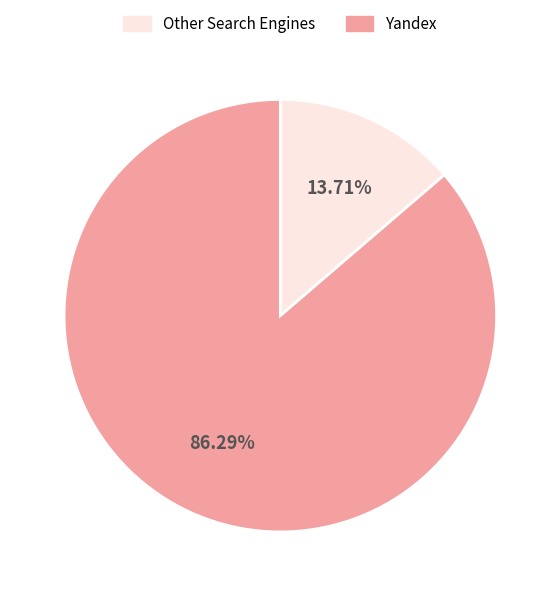

Rank the categories by value from lowest to highest.

Other Search Engines, Yandex